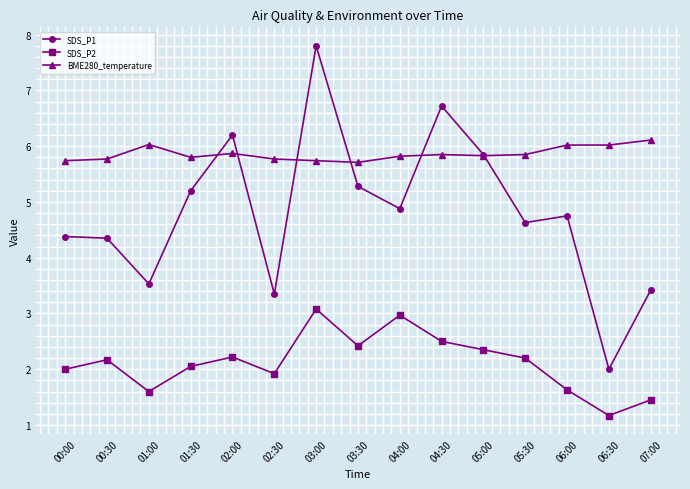

What is the highest value of the BME280_temperature series?

6.1